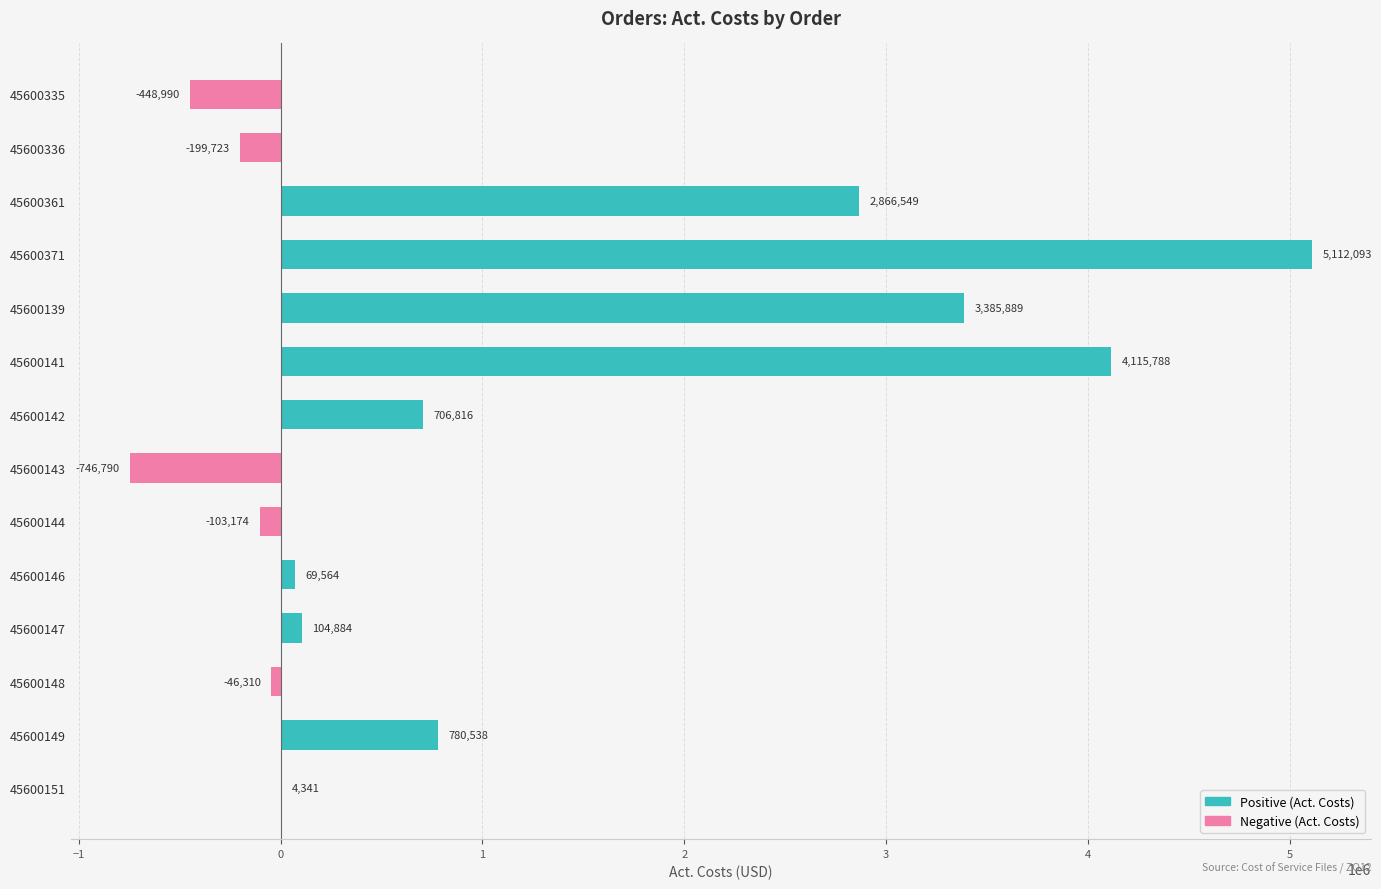

Count the number of categories in the chart.

14